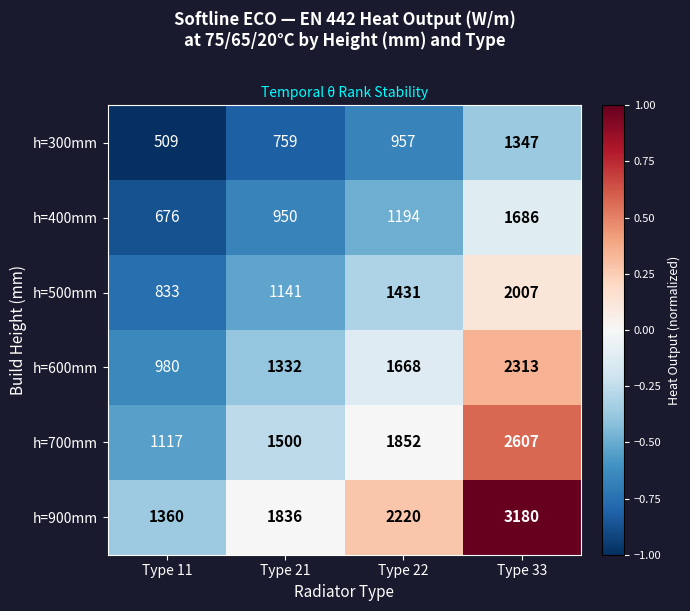

What is the difference between the h=600mm values at Type 22 and Type 21?

336